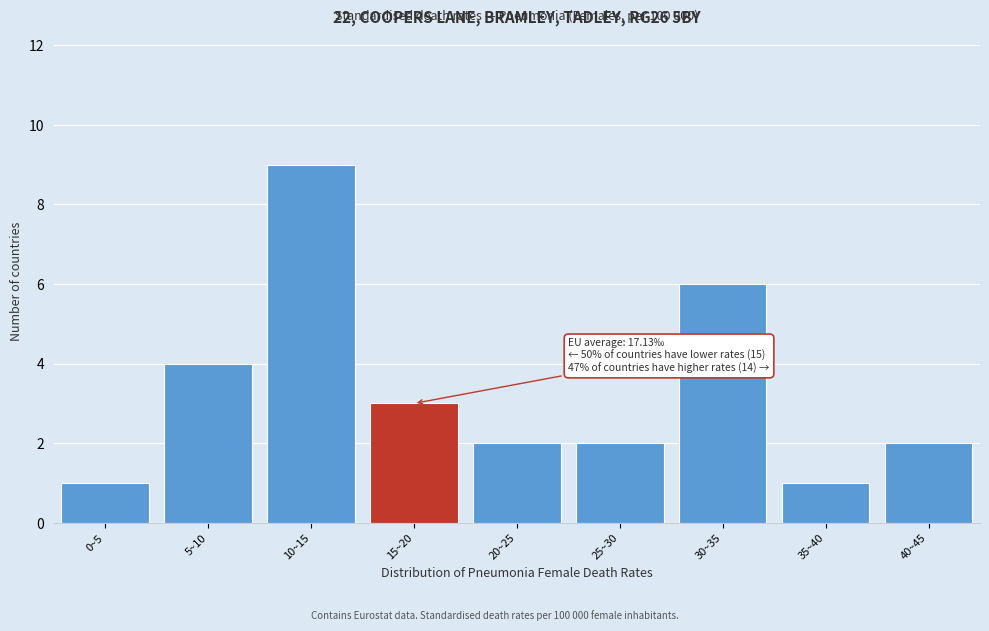

Reading left to right, what are all the values shown in this chart?

0~5=1	5~10=4	10~15=9	15~20=3	20~25=2	25~30=2	30~35=6	35~40=1	40~45=2